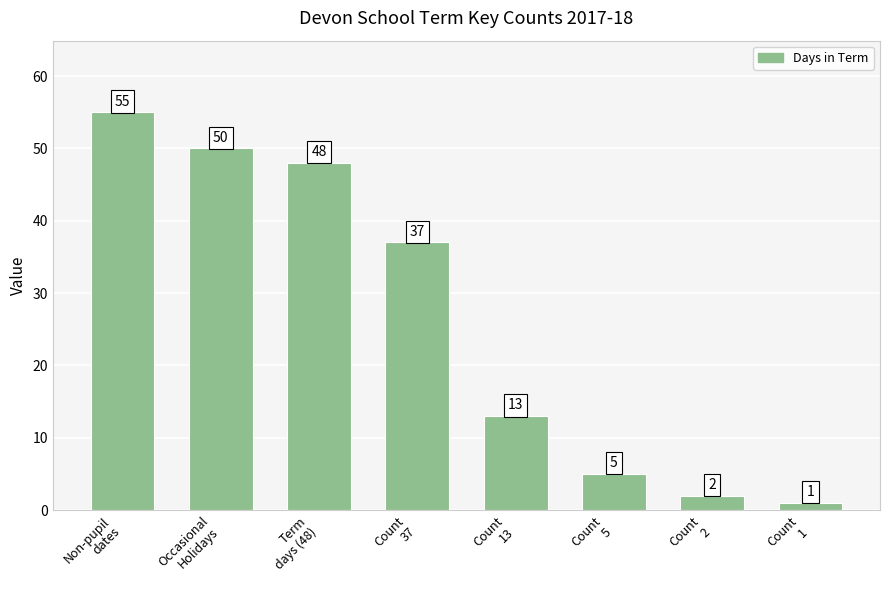

Are the bars grouped side by side (vs. stacked)?

No